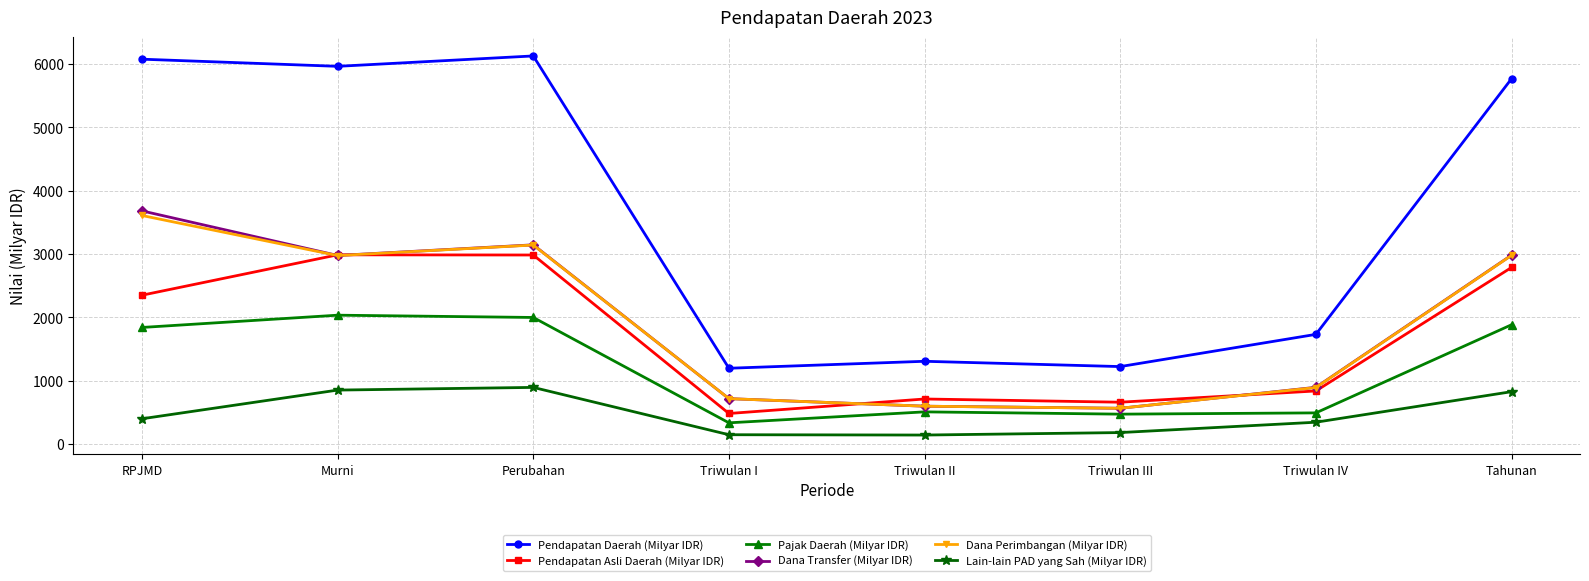

Which series has the largest range (max minus min)?

Pendapatan Daerah (Milyar IDR)